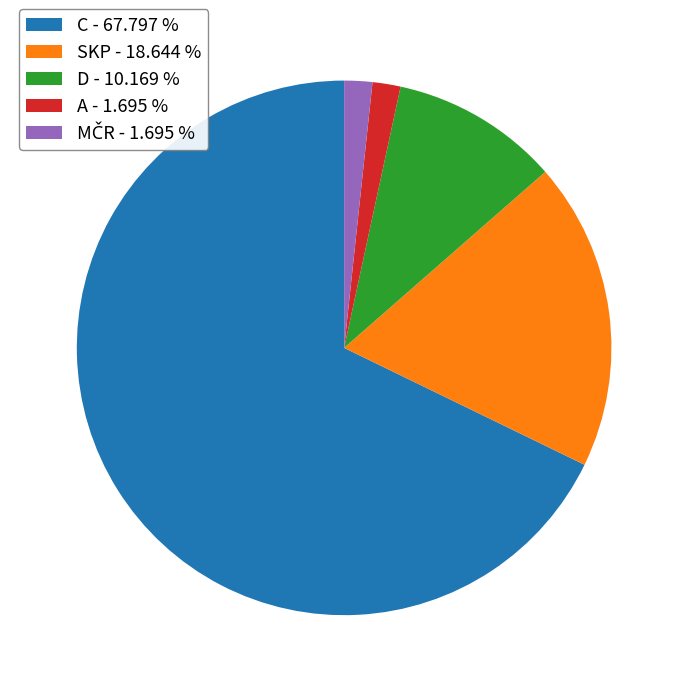

Which category accounts for the majority?

C